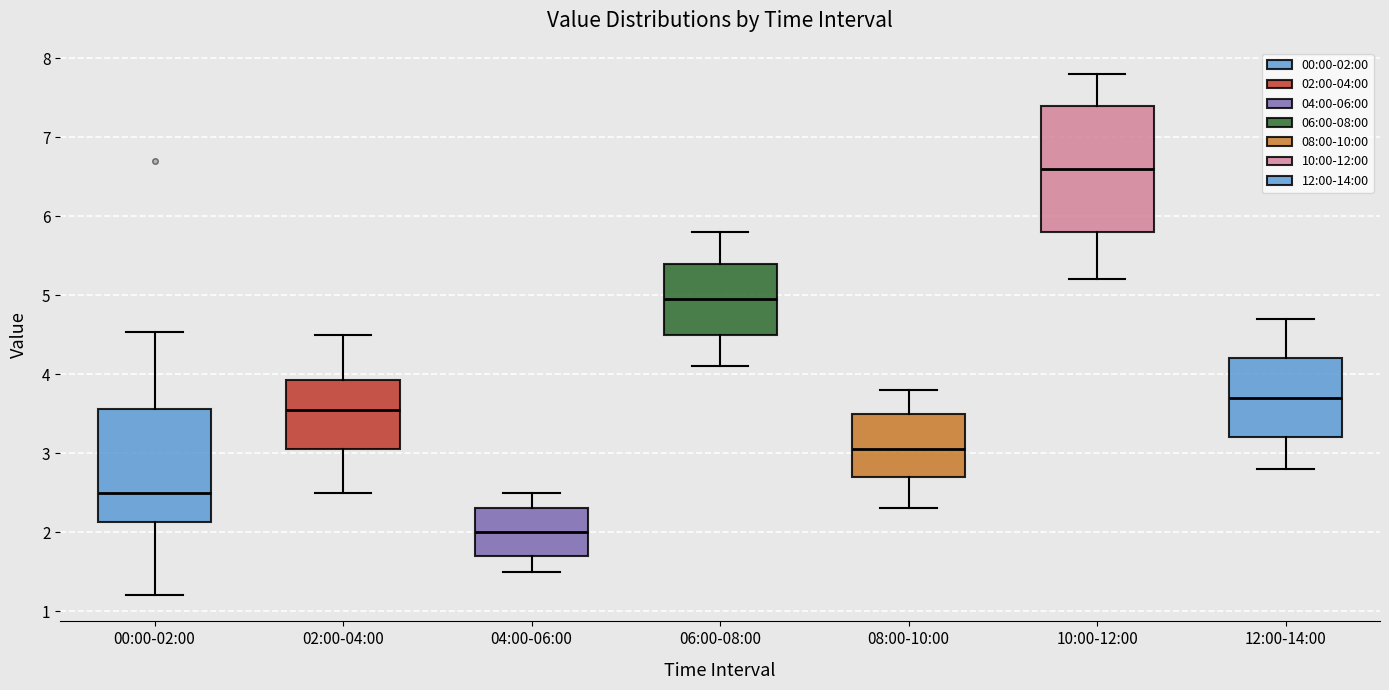

Reading left to right, transcribe this box plot: for each box, give where its median line is, the range the box spans, and where its two whiskers end, as read against the y-axis. The values are not printed on the chart, so give them approximately, as read against the axis.

00:00-02:00: median 2.5, box 2.1 to 3.6, whiskers 1.2 to 4.5
02:00-04:00: median 3.6, box 3.1 to 3.9, whiskers 2.5 to 4.5
04:00-06:00: median 2.0, box 1.7 to 2.3, whiskers 1.5 to 2.5
06:00-08:00: median 5.0, box 4.5 to 5.4, whiskers 4.1 to 5.8
08:00-10:00: median 3.1, box 2.7 to 3.5, whiskers 2.3 to 3.8
10:00-12:00: median 6.6, box 5.8 to 7.4, whiskers 5.2 to 7.8
12:00-14:00: median 3.7, box 3.2 to 4.2, whiskers 2.8 to 4.7